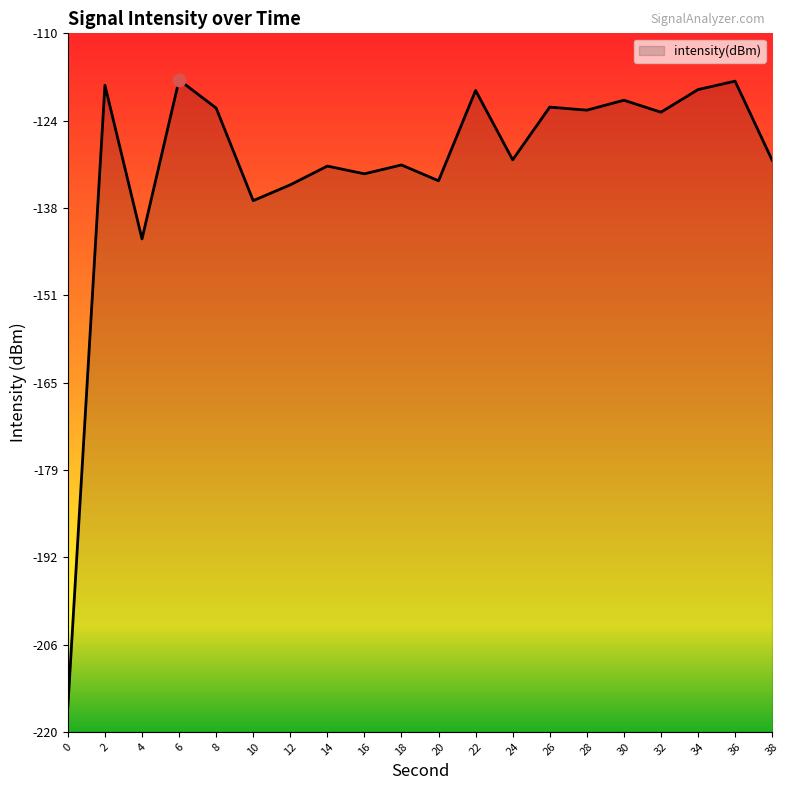

What is the change in value from 24 to 26?

+8.3